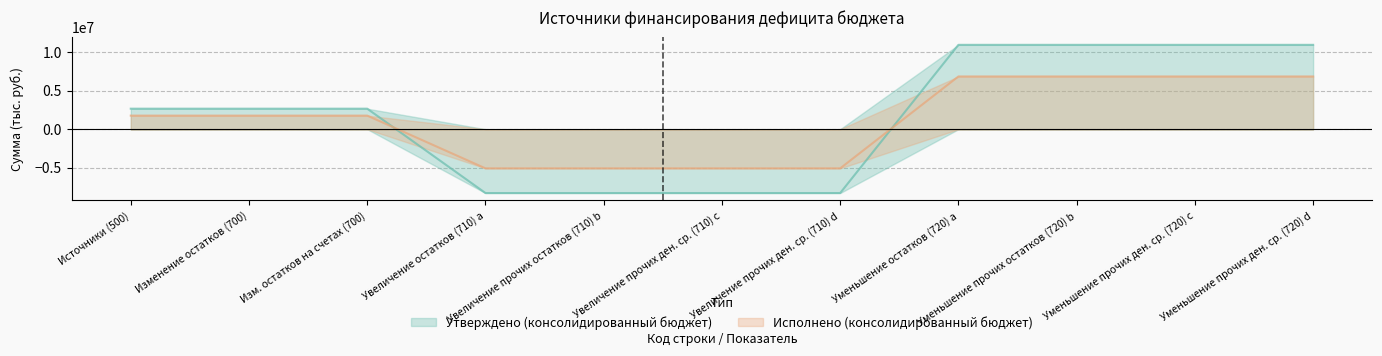

Count the number of data series in this chart.

2